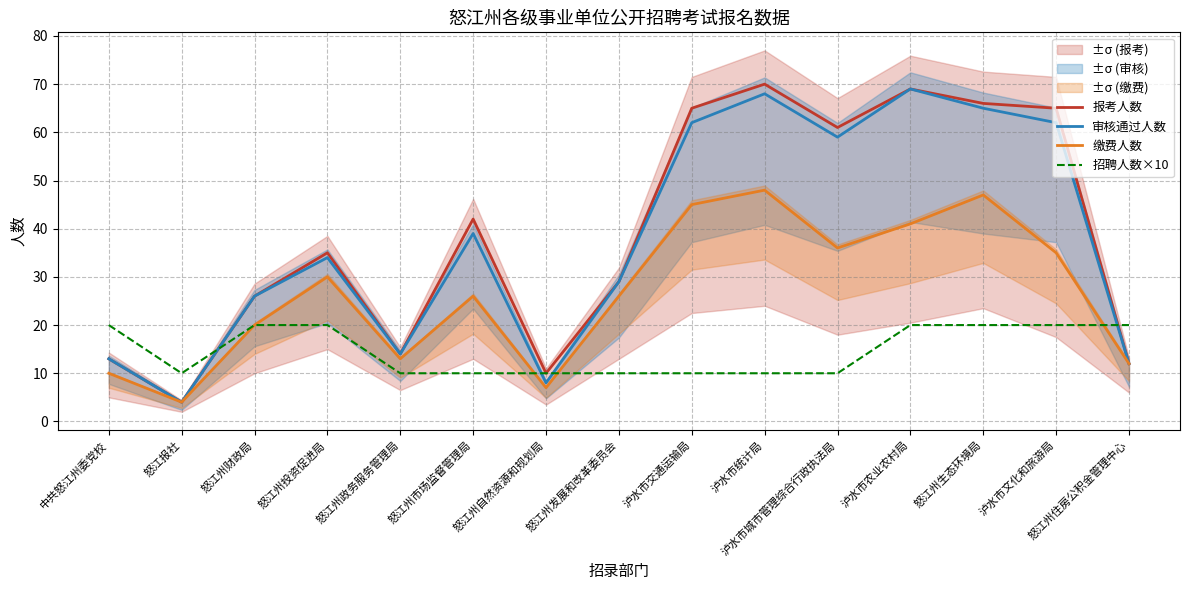

What is the value of the 审核通过人数 point at the 9th from the left?

62